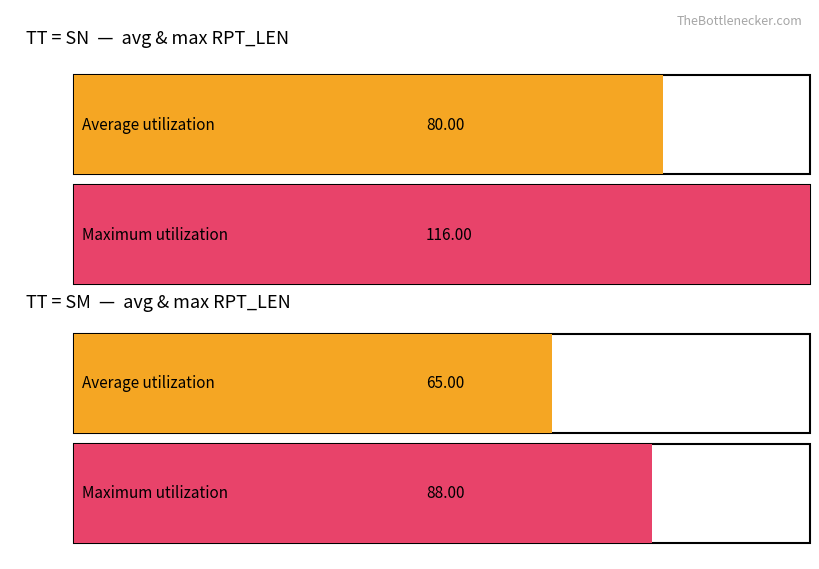

Count the number of categories in the chart.

2